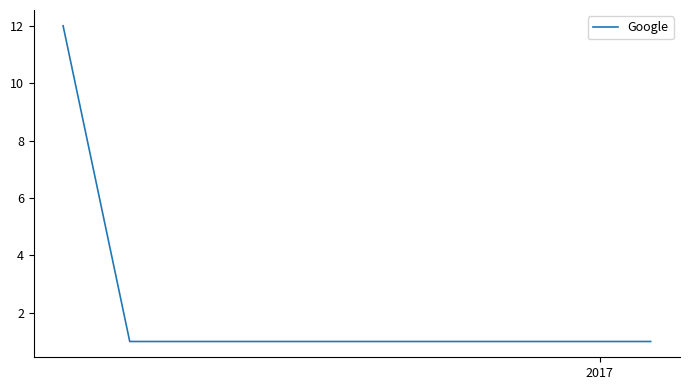

What is the average value?

3